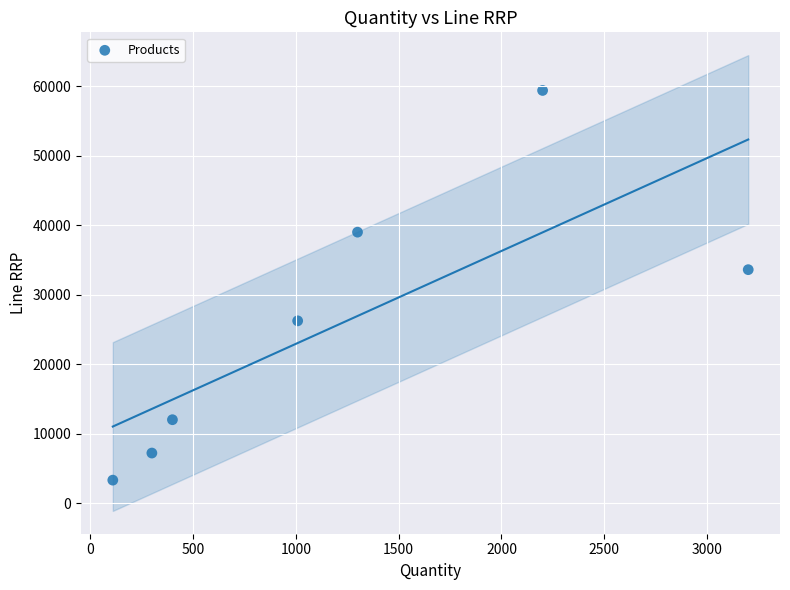

What Y value in the scatter plot is closest to 31350?

33600